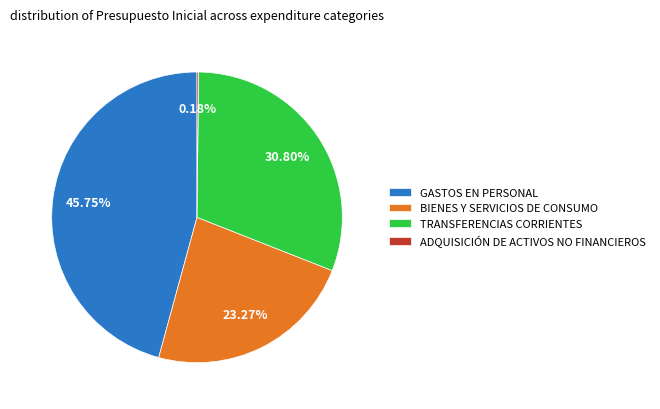

What percentage is NOT represented by BIENES Y SERVICIOS DE CONSUMO?

76.7%